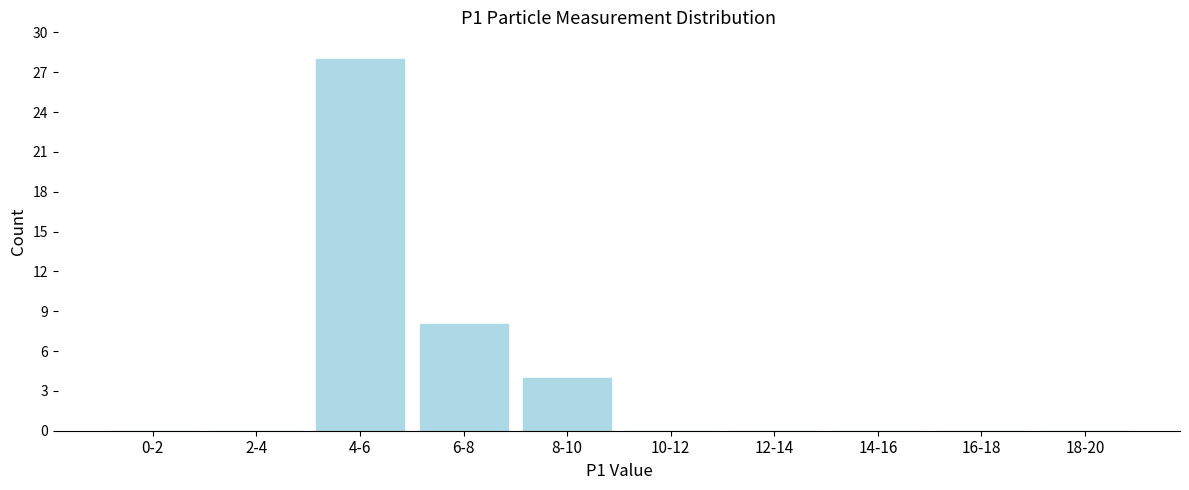

Reading right to left, transcribe all the data shown in this chart.

18-20=0	16-18=0	14-16=0	12-14=0	10-12=0	8-10=4	6-8=8	4-6=28	2-4=0	0-2=0